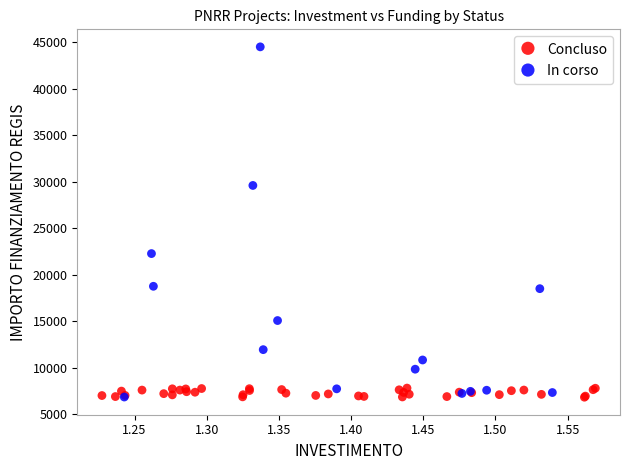

Which series reaches the maximum Y coordinate?

In corso